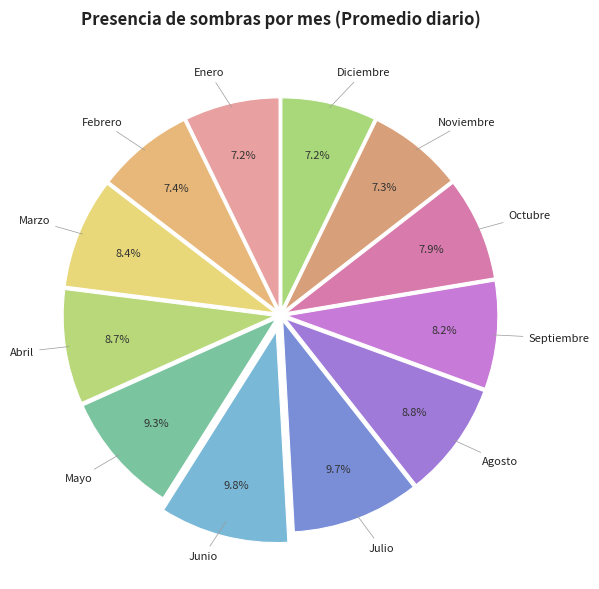

To the nearest percent, what percentage of the pie is Noviembre?

7%